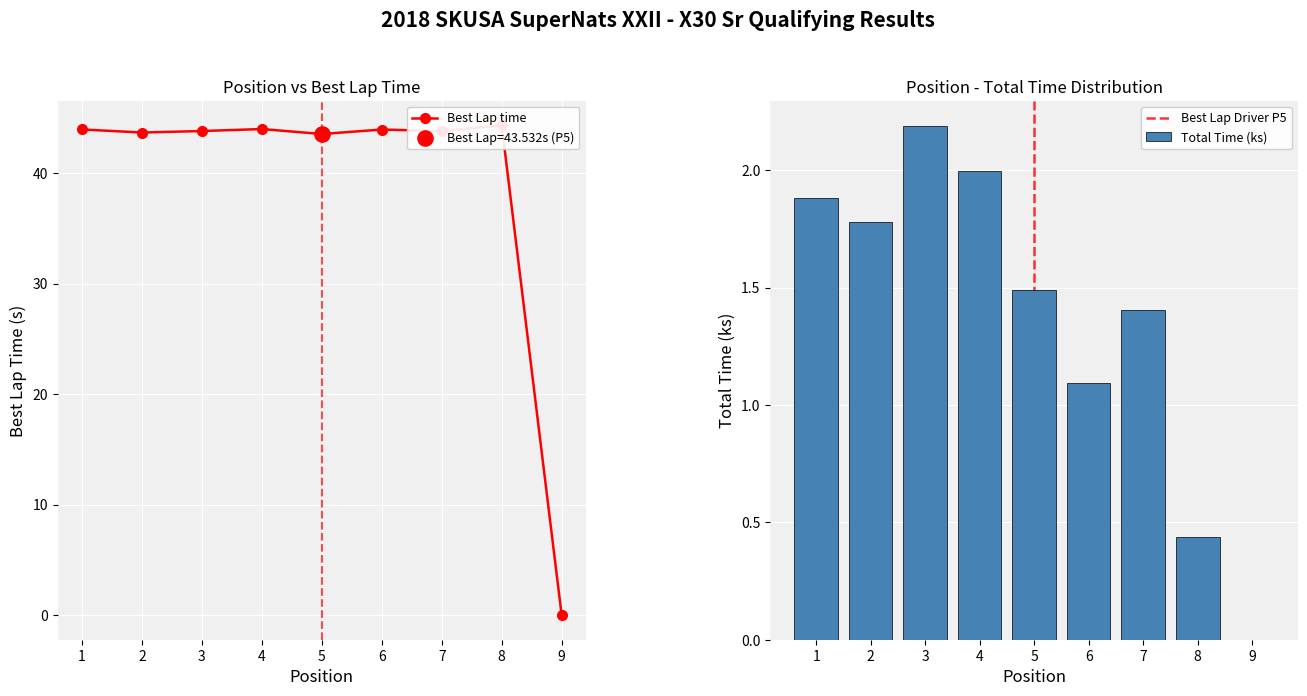

What is the sum of the Total Time (ks) values at 1 and 9?

1.9